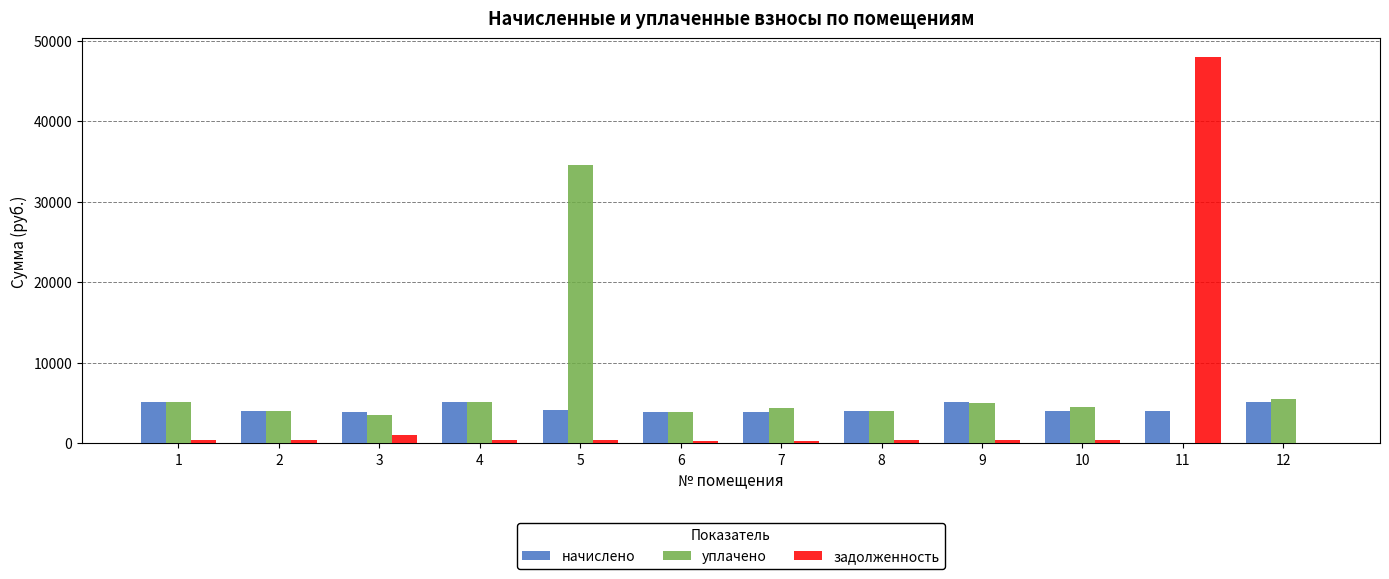

What is the sum of all начислено values?

52109.5